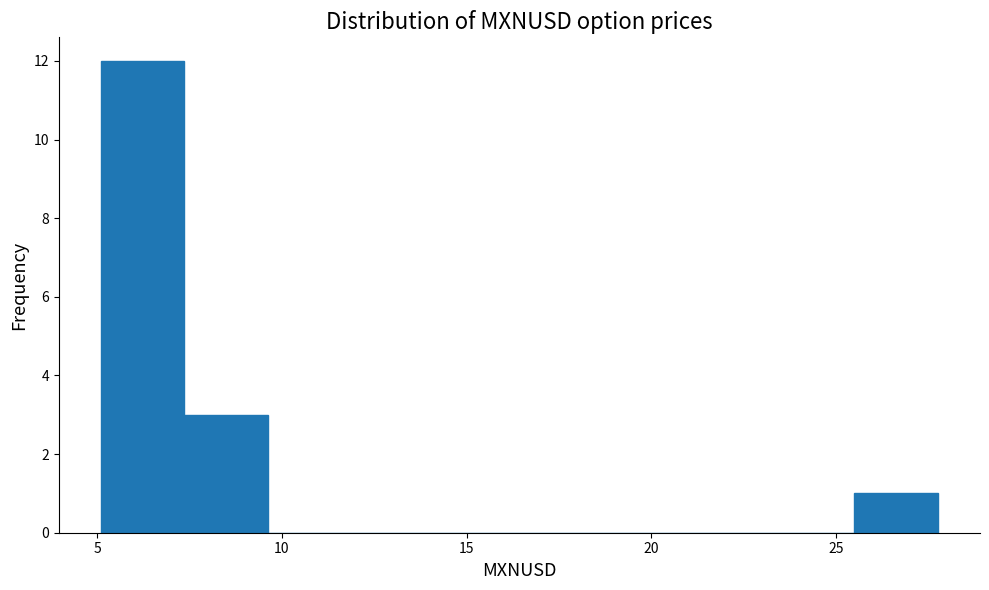

Reading left to right, list every bar in this chart as the range it spans on the x-axis followed by its height. Neither the bar edges nor the heights are printed on the chart, so give them approximately, as read against the axes.

5.0 to 7.5: 12
7.5 to 9.5: 3
9.5 to 12.0: 0
12.0 to 14.0: 0
14.0 to 16.5: 0
16.5 to 18.5: 0
18.5 to 21.0: 0
21.0 to 23.0: 0
23.0 to 25.5: 0
25.5 to 28.0: 1